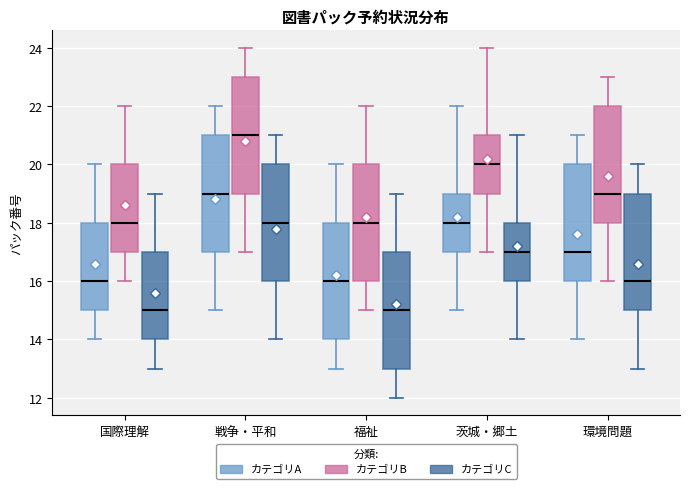

Where does the upper whisker of the box for 茨城・郷土 (カテゴリB) end on the y-axis? The values are not printed on the chart, so give them approximately, as read against the axis.

24